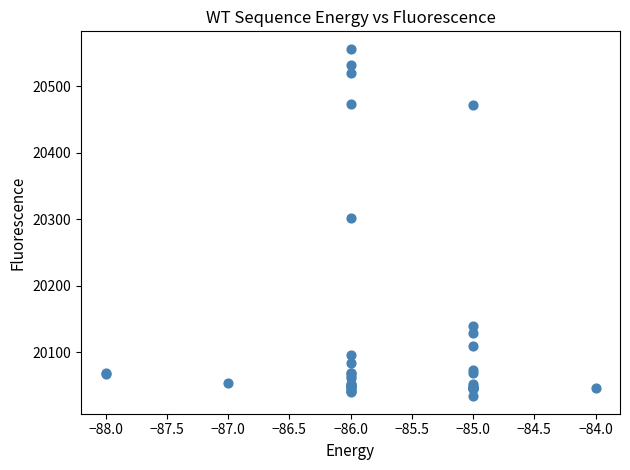

What Y value in the scatter plot is closest to 20295?

20302